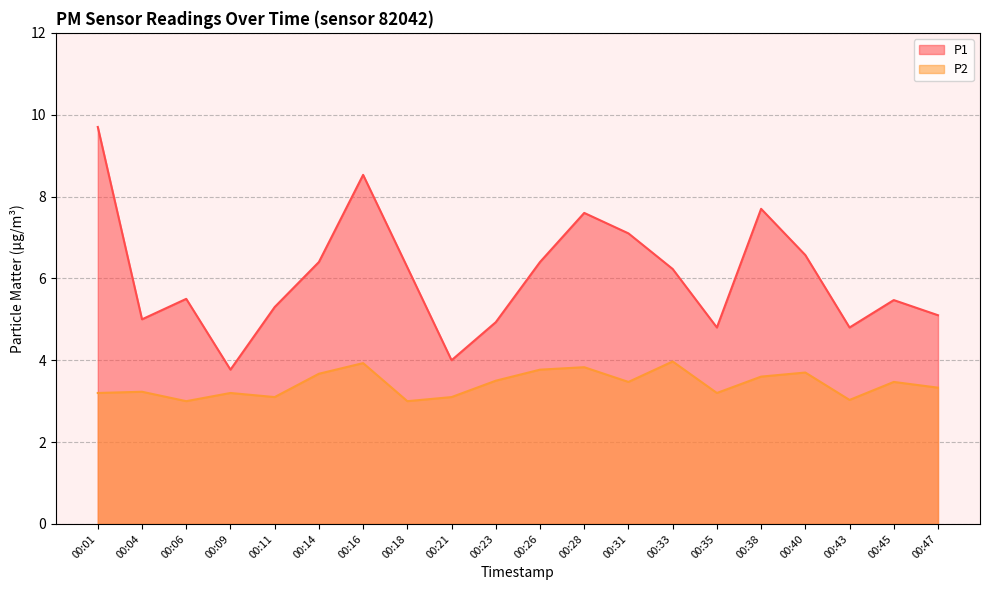

The P1 series shows 8.9 at 00:40. True or false?

False